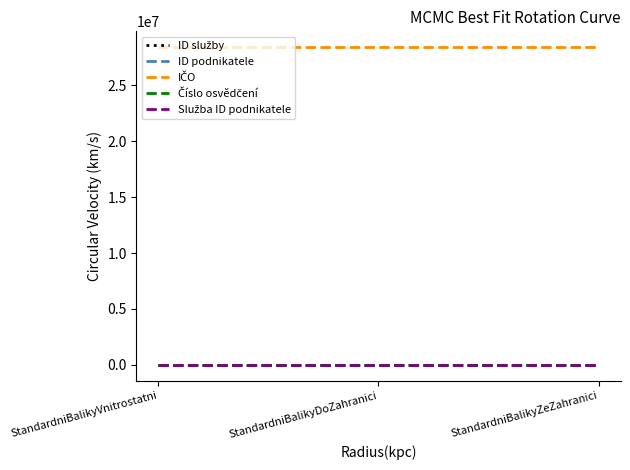

Is the value of Služba ID podnikatele at StandardniBalikyZeZahranici greater than the value of Číslo osvědčení at StandardniBalikyDoZahranici?

No